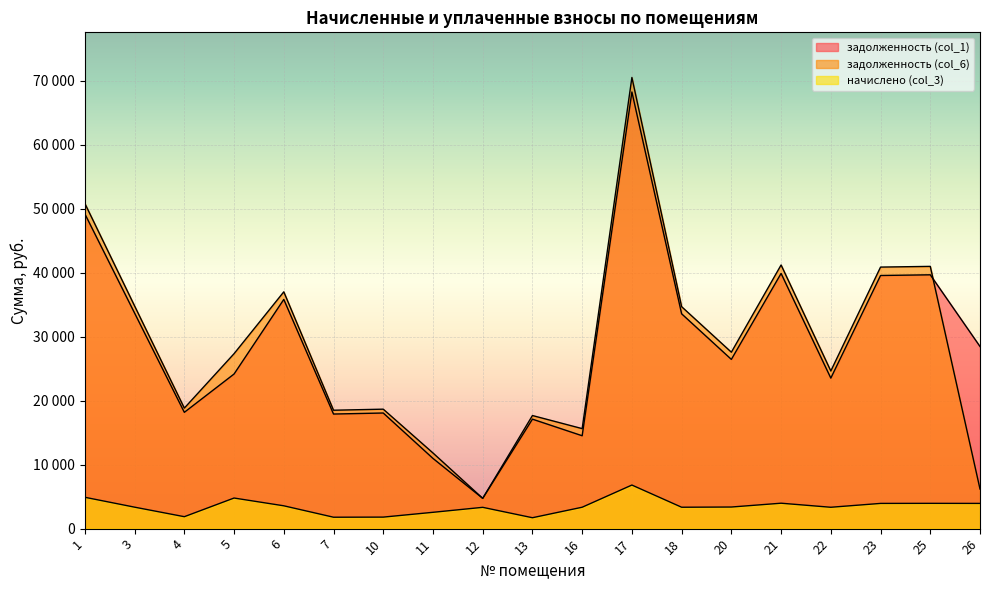

What is the value of the задолженность (col_6) point at the 18th from the left?

41003.0